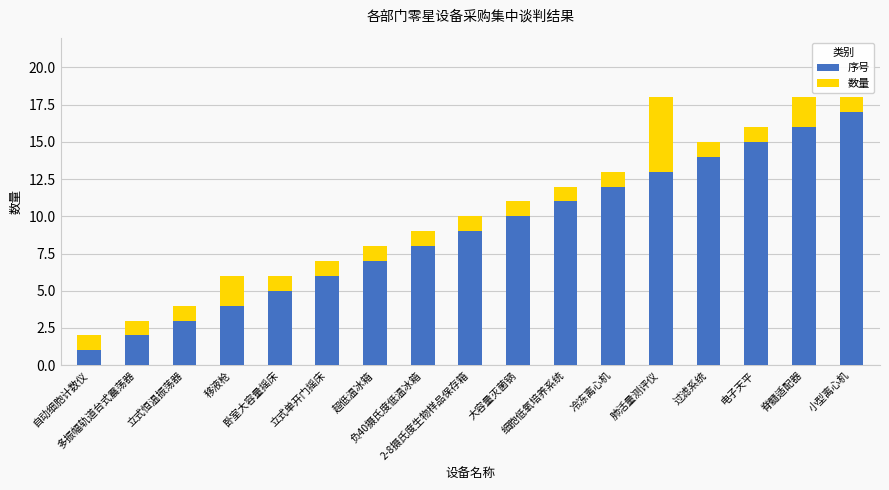

What is the sum of all 序号 values?

153